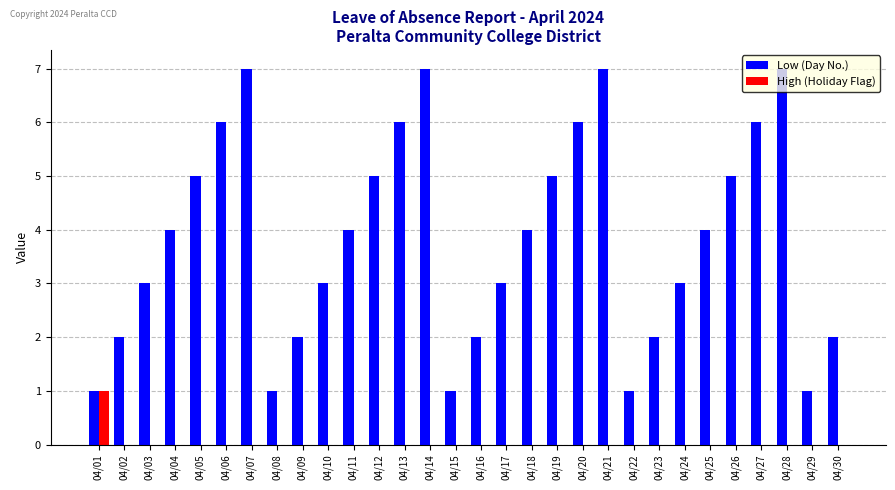

Which series has the largest total across all categories?

Low (Day No.)